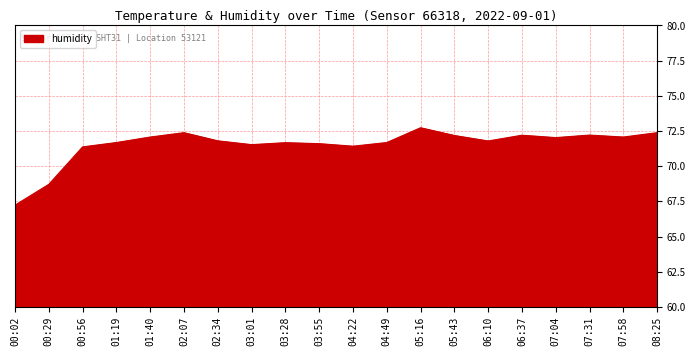

At which category does the chart reach its minimum across all series?

00:02